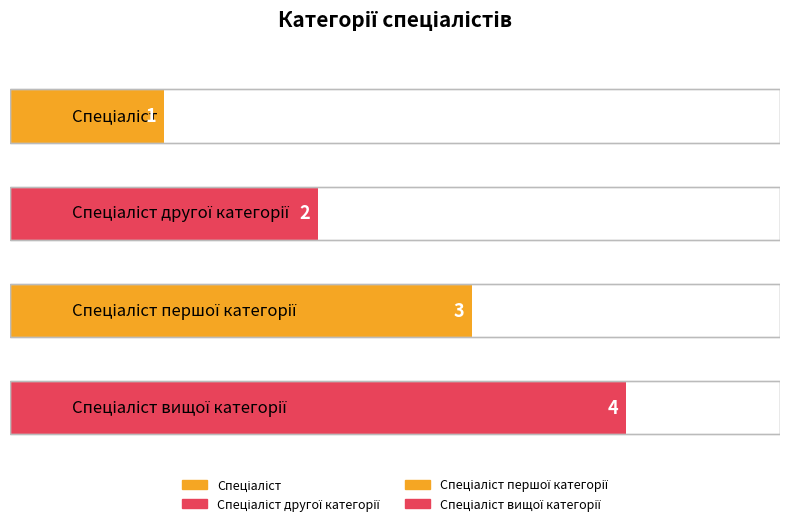

Count the values in the range 2 to 4.

3